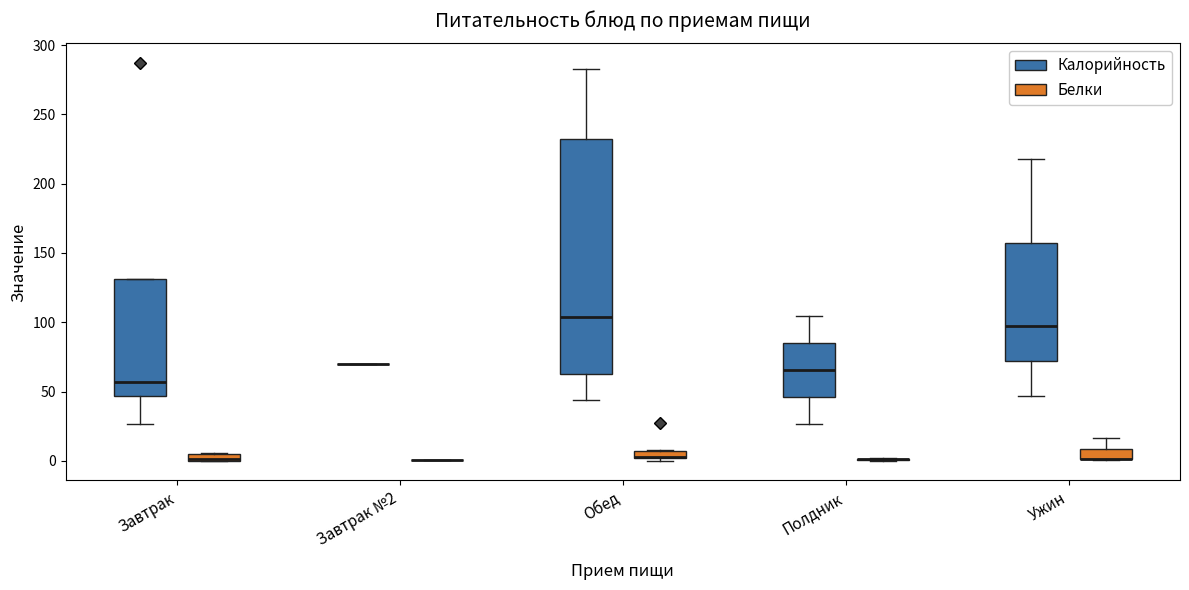

Comparing the boxes themselves (not the whiskers), which one is the tallest?

Обед (Калорийность)